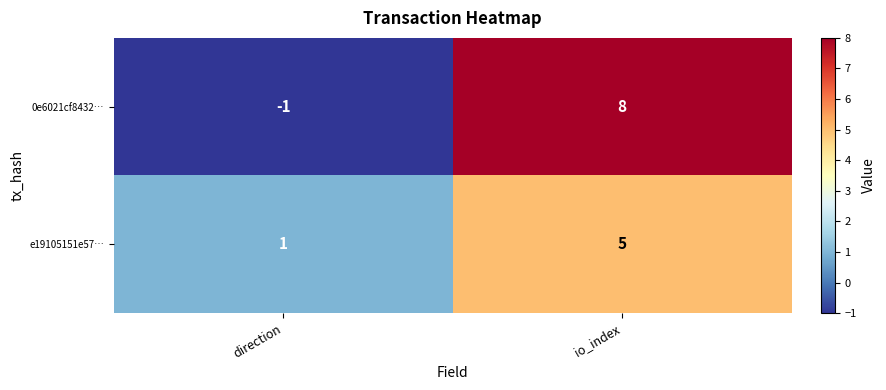

Where is e19105151e57… nearest to the value 3?

direction